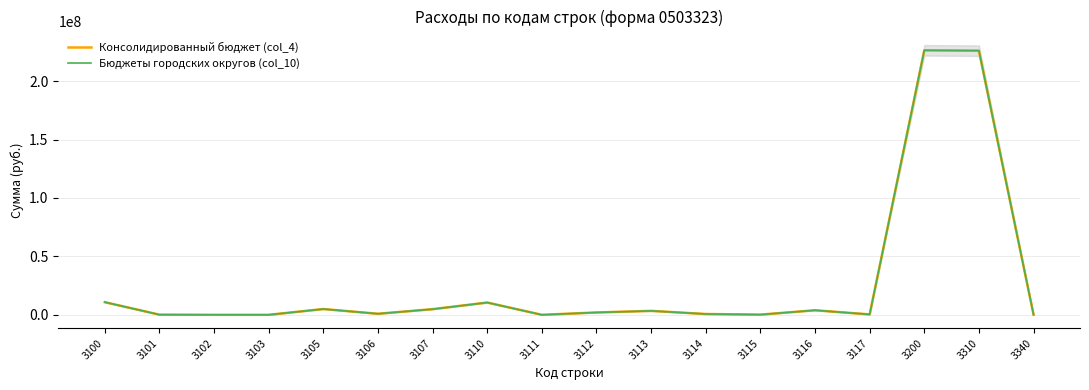

Rank the series by their maximum value, from lowest to highest.

Консолидированный бюджет (col_4), Бюджеты городских округов (col_10)